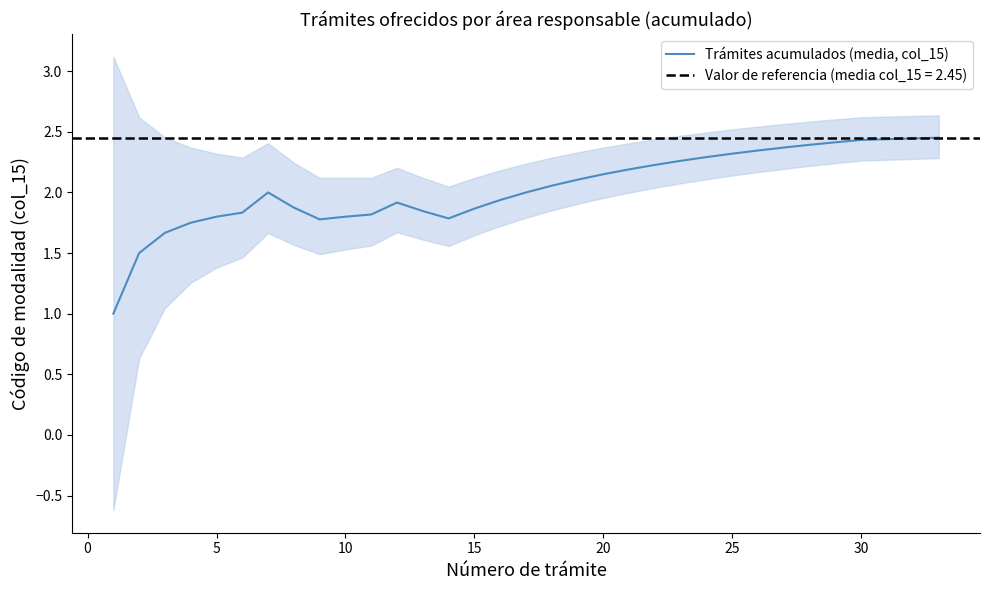

How many values are below 2?

15